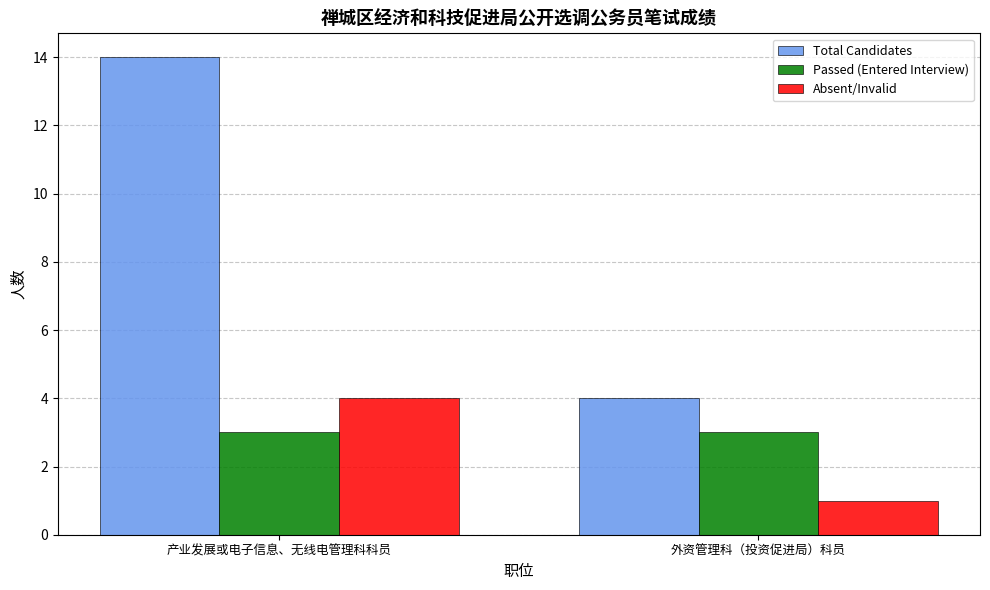

What is the sum of all Absent/Invalid values?

5